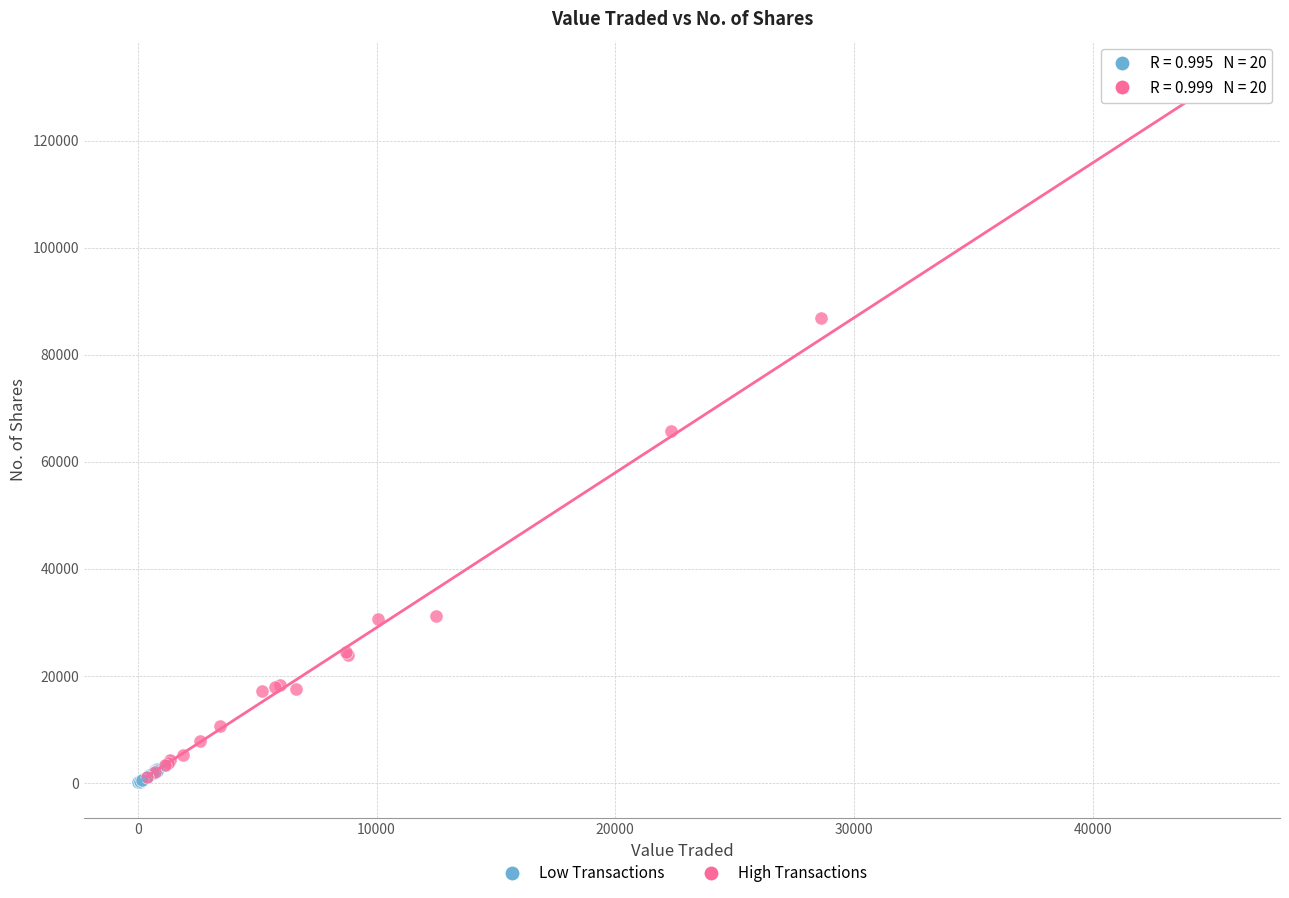

Which series has the largest Y range (max minus min)?

High Transactions